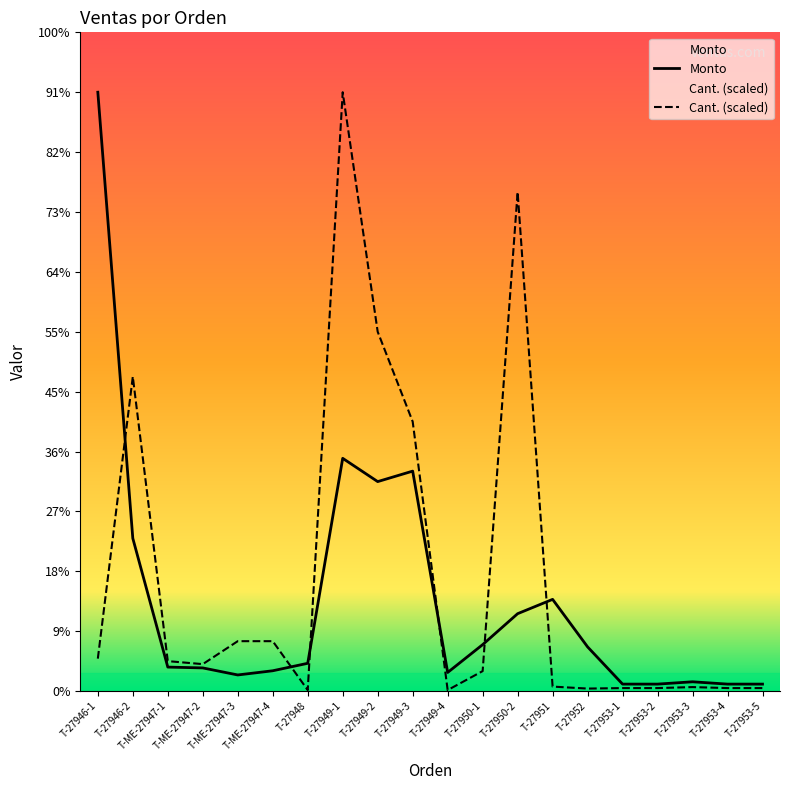

How many times do Cant. and Monto cross each other?

6